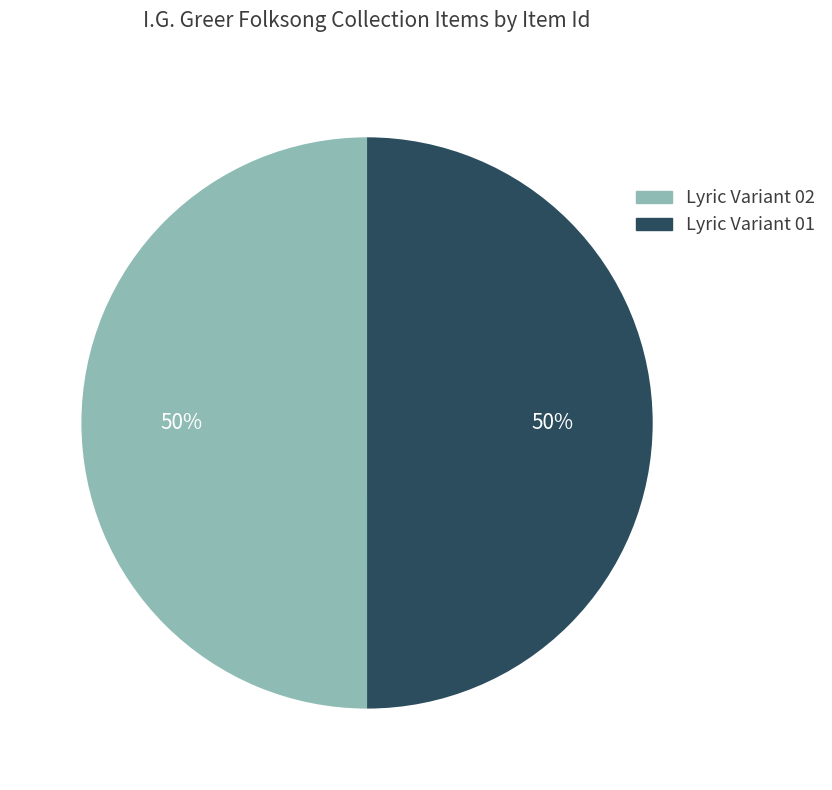

What percentage is the Lyric Variant 02 slice, to the nearest percent?

50%